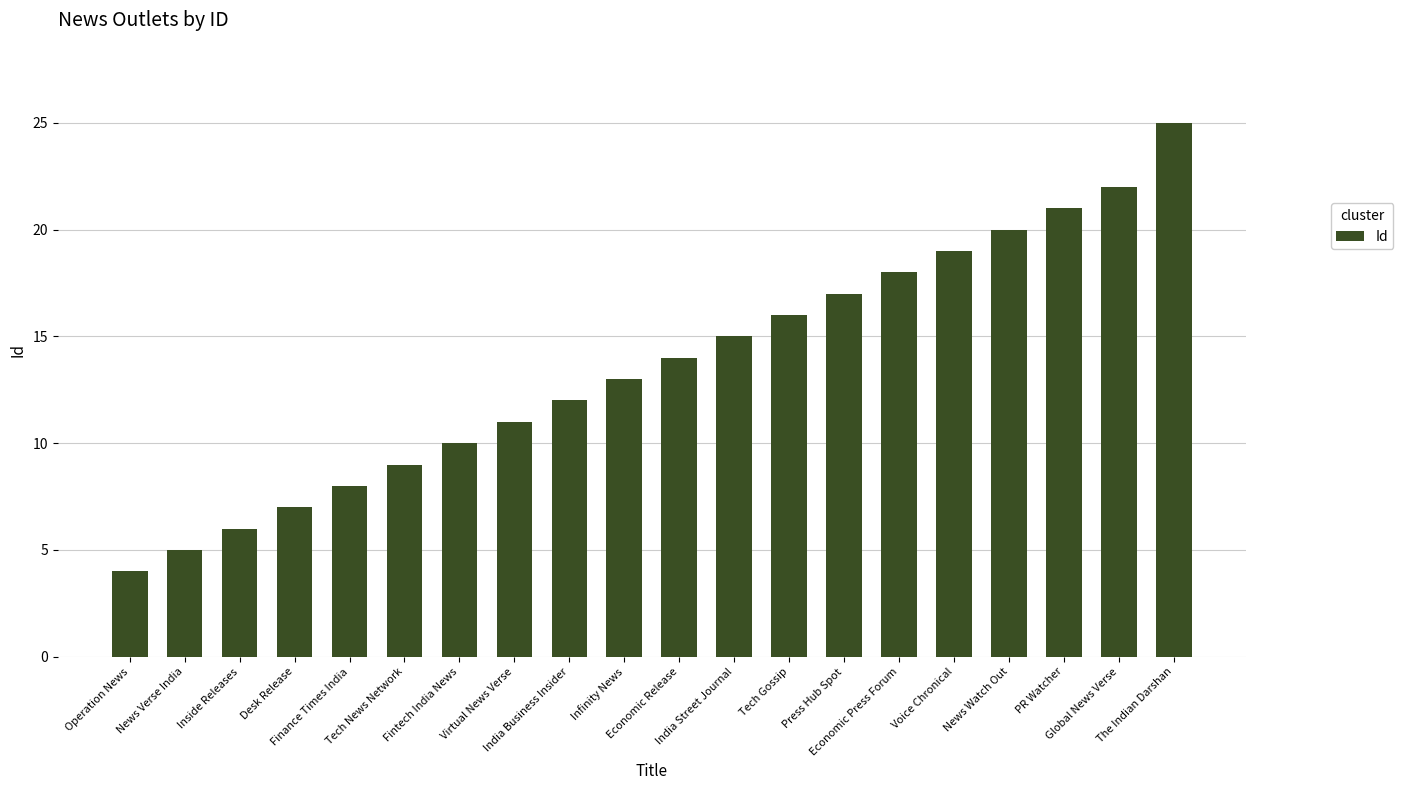

List the labels in order of value, largest first.

The Indian Darshan, Global News Verse, PR Watcher, News Watch Out, Voice Chronical, Economic Press Forum, Press Hub Spot, Tech Gossip, India Street Journal, Economic Release, Infinity News, India Business Insider, Virtual News Verse, Fintech India News, Tech News Network, Finance Times India, Desk Release, Inside Releases, News Verse India, Operation News